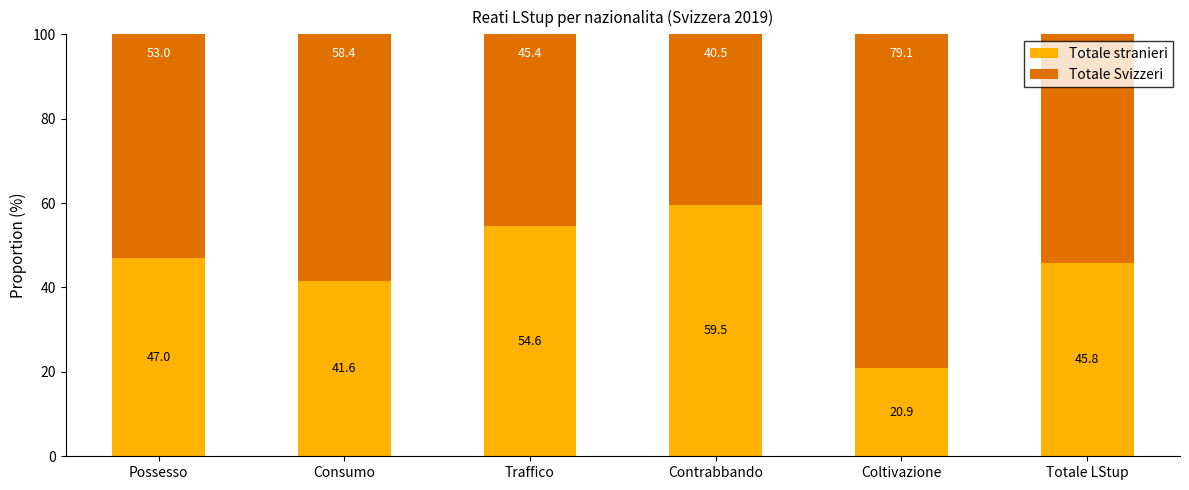

What is the lowest value of the Totale stranieri series?

20.9